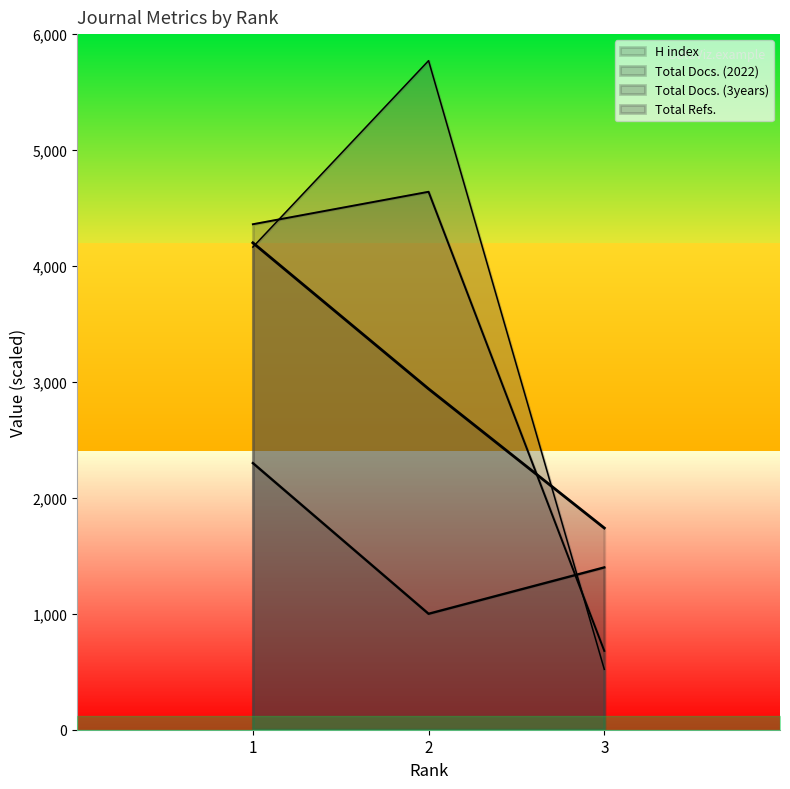

Is the value of Total Docs. (2022) at 2 greater than the value of H index at 1?

No